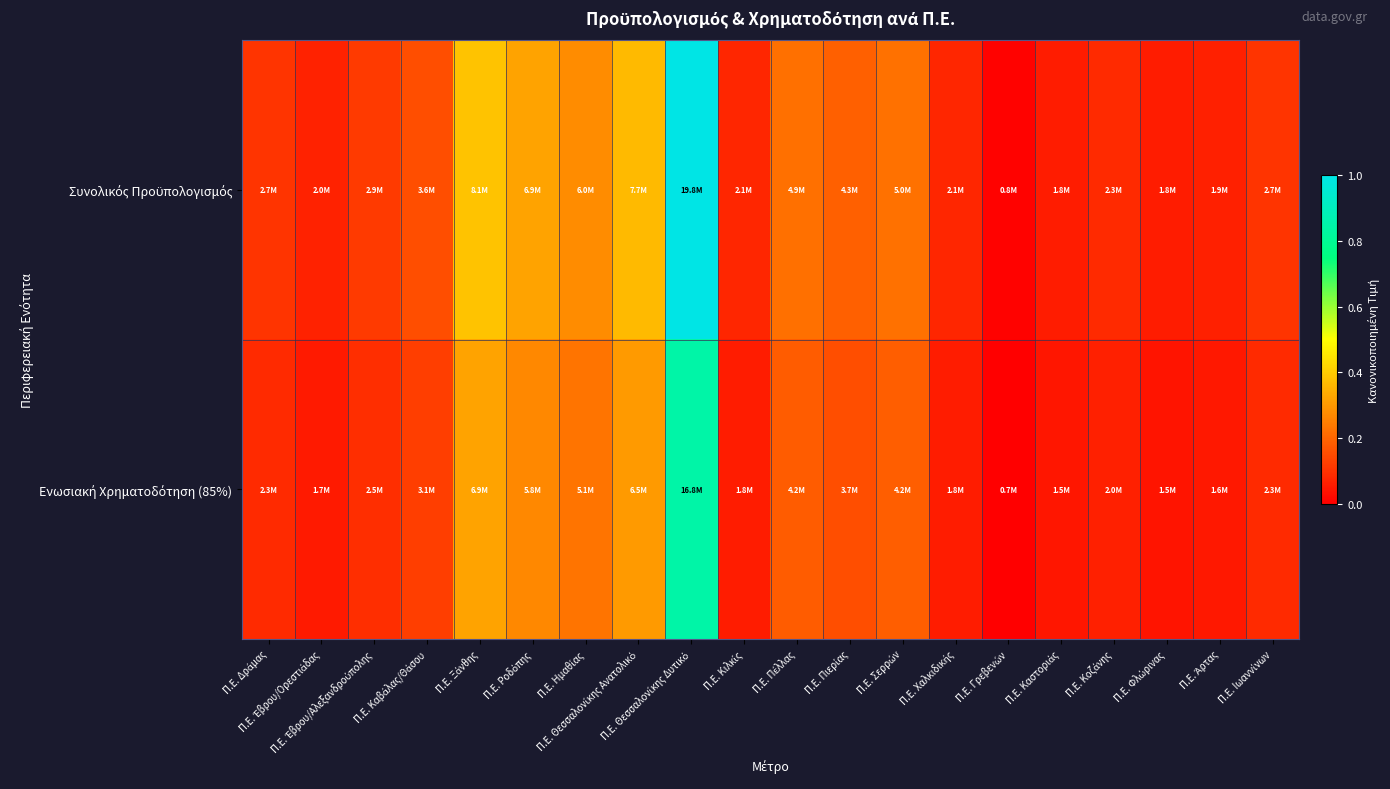

At how many categories does at least one series exceed 0?

20